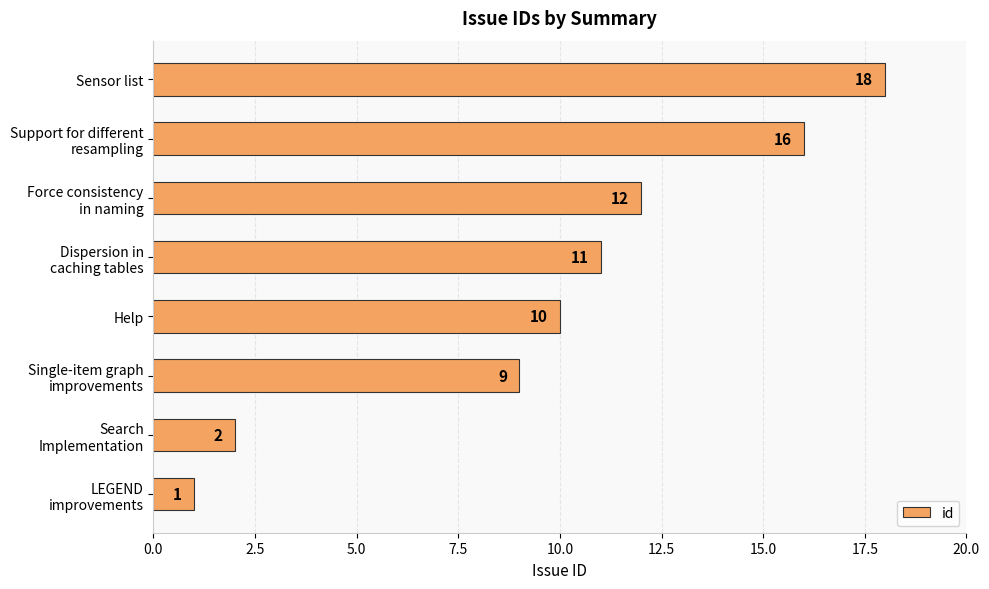

What is the label of the 8th bar from the bottom?

Sensor list